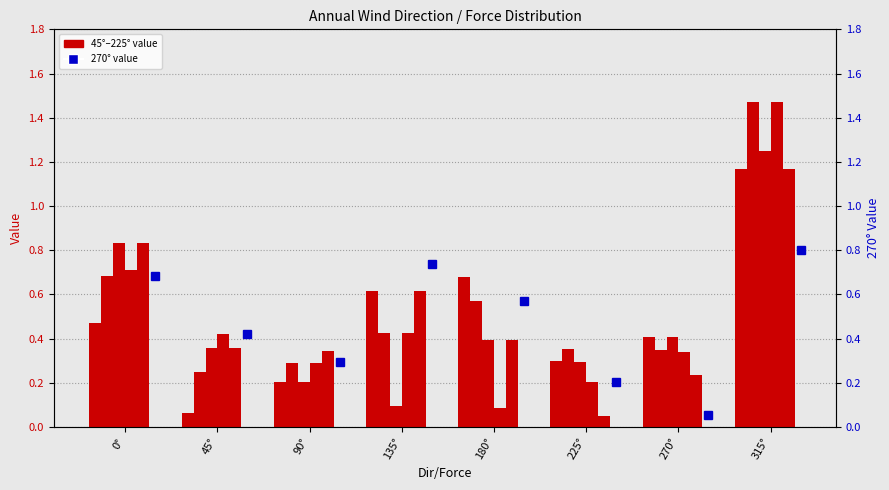

True or false: 90° has a value of 1.0 at 0°.

False